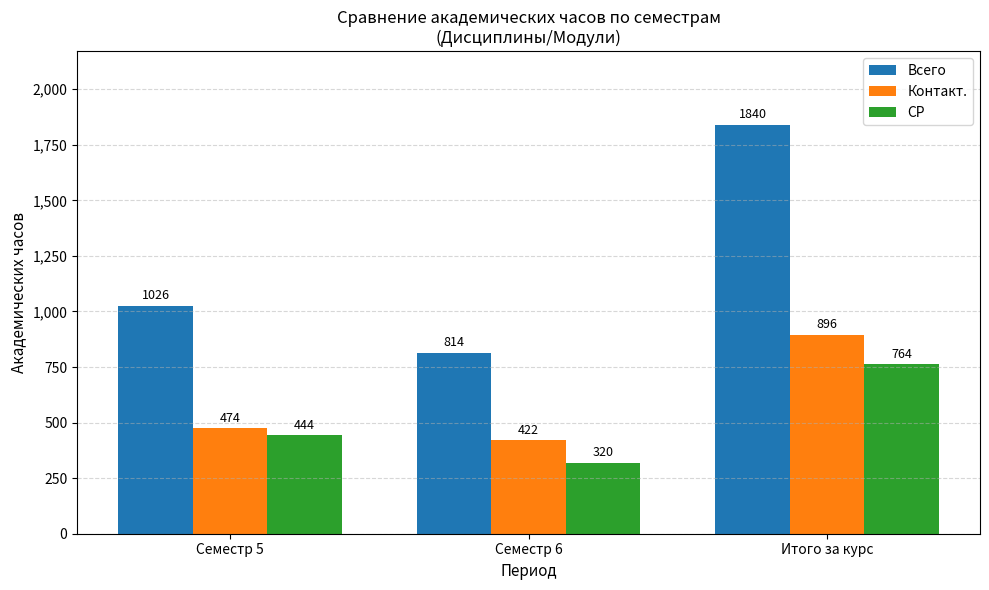

Between Семестр 6 and Итого за курс, which series saw the biggest shift?

Всего